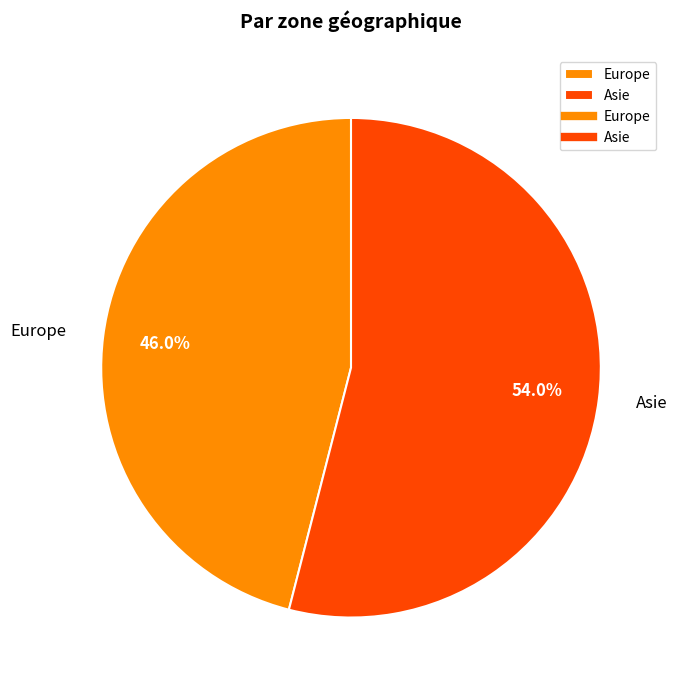

To the nearest percent, what is the difference between the largest and smallest slice percentages?

8%